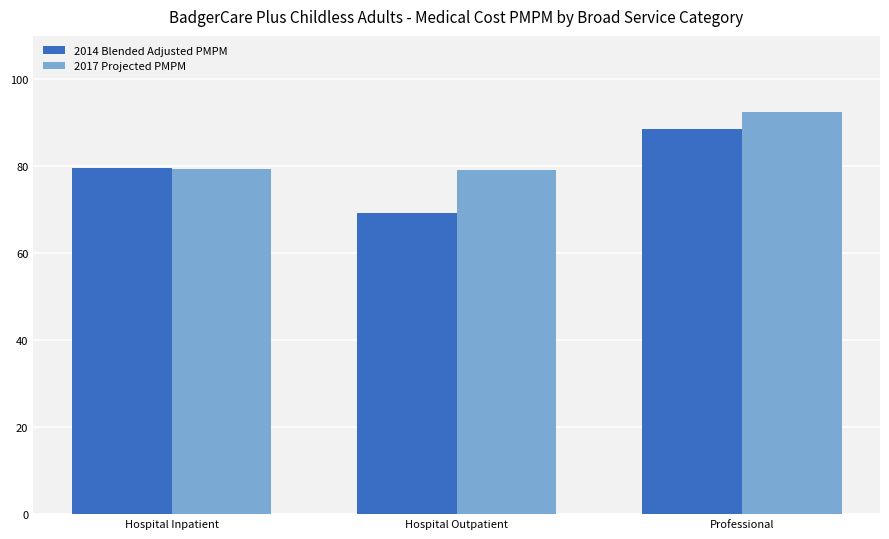

What is the approximate value of 2014 Blended Adjusted PMPM at Hospital Outpatient?

69.3